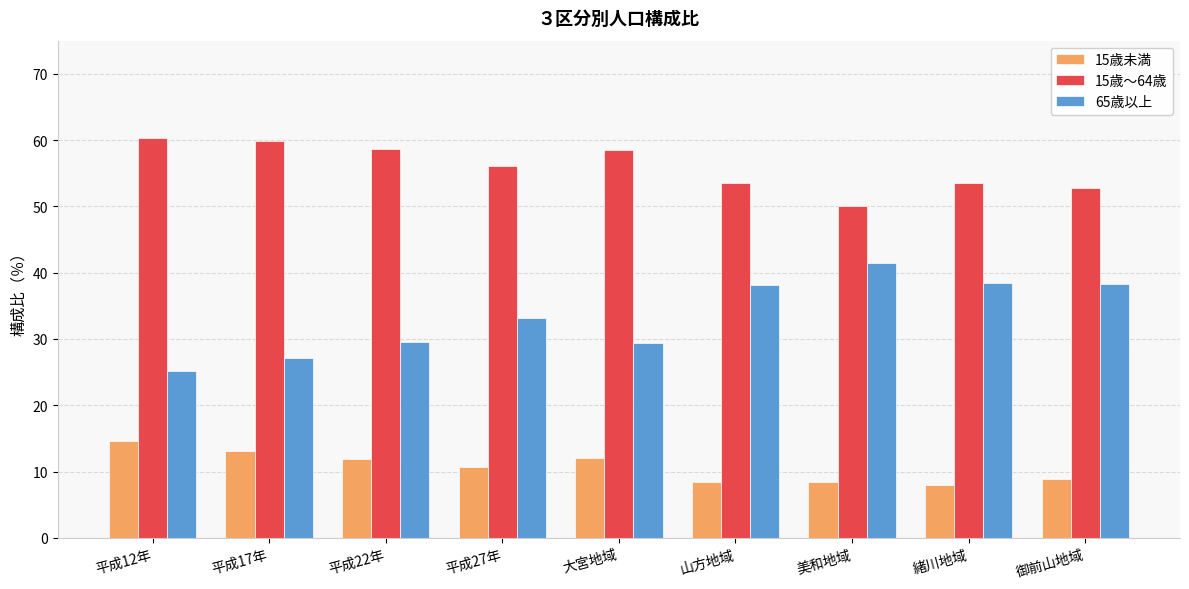

What is the difference between the highest and lowest values at 御前山地域?

43.9